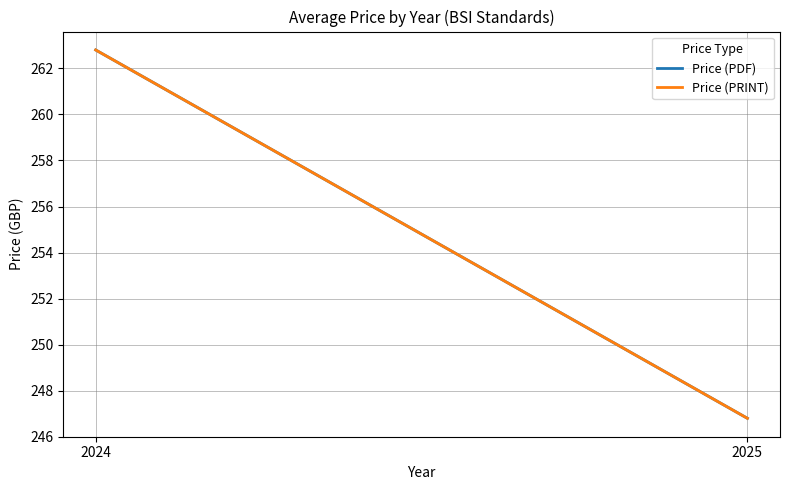

Reading left to right, what are all the values shown in this chart?

Price (PDF): 262.8	246.8
Price (PRINT): 262.8	246.8